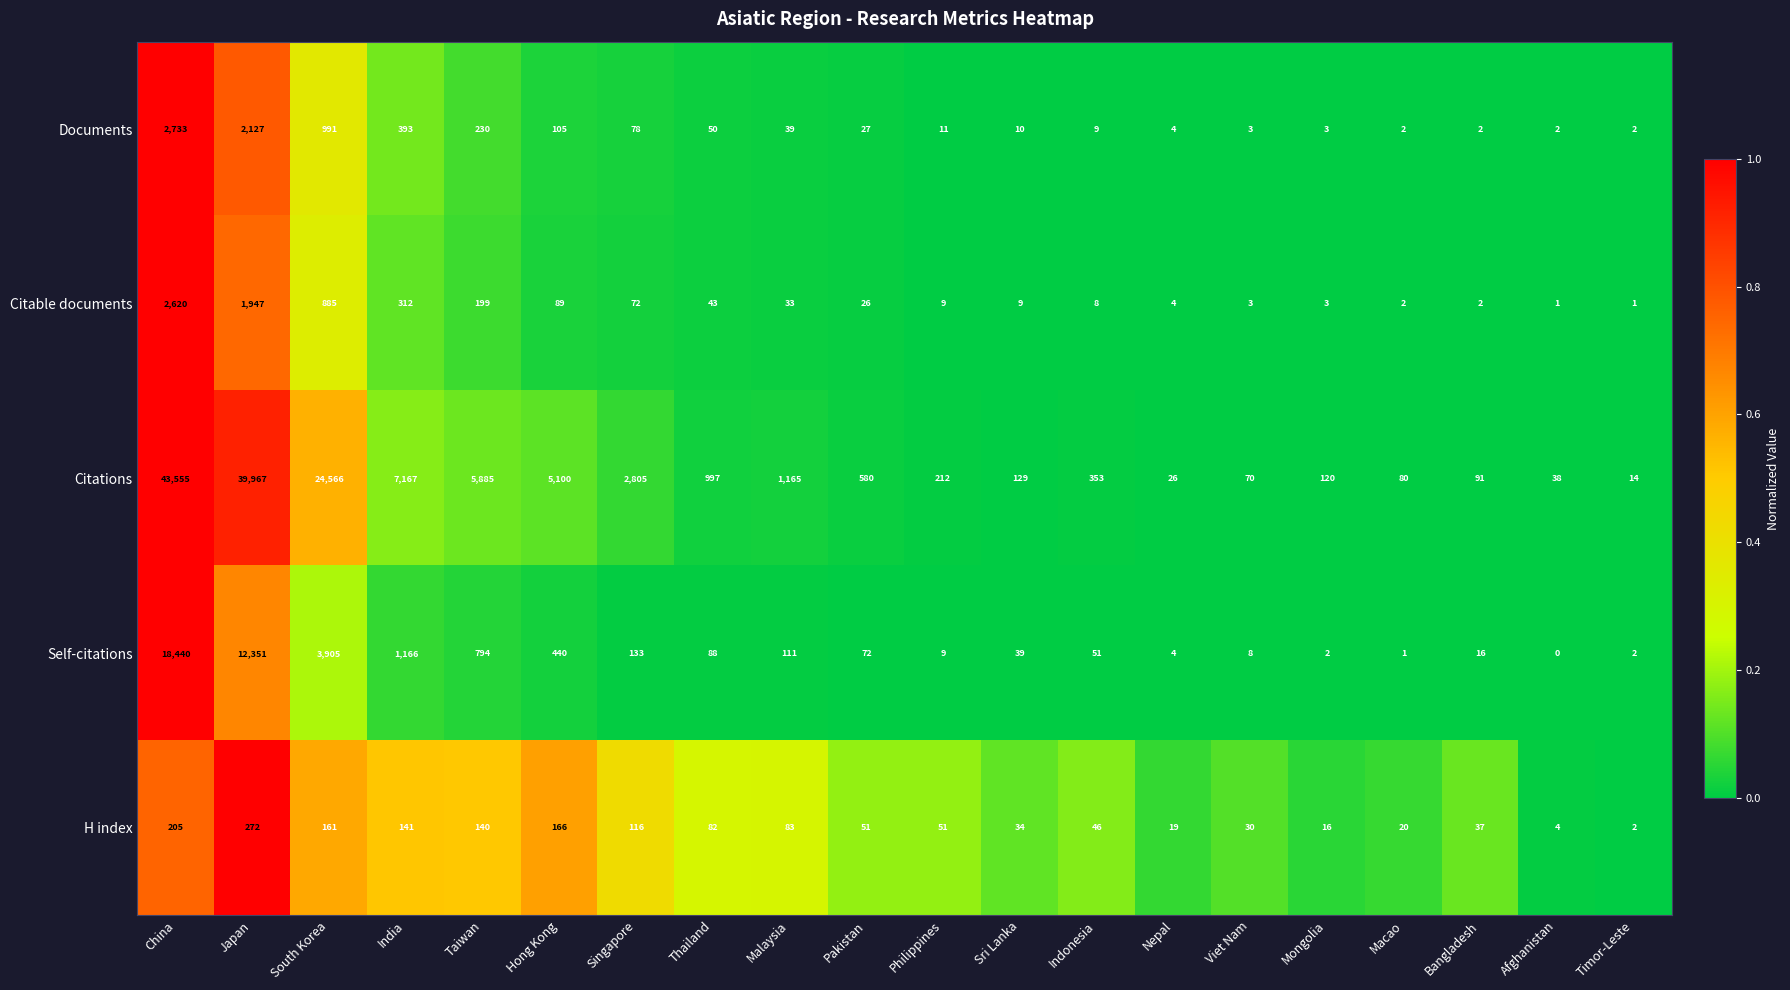

What is the sum of all Citations values?

132920